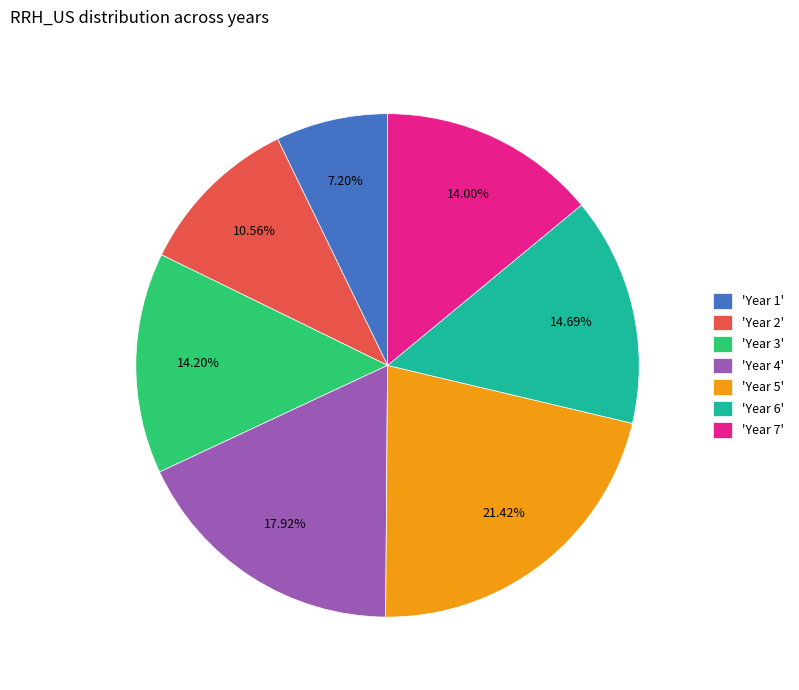

Is the sum of 'Year 1' and 'Year 4' greater than half?

No